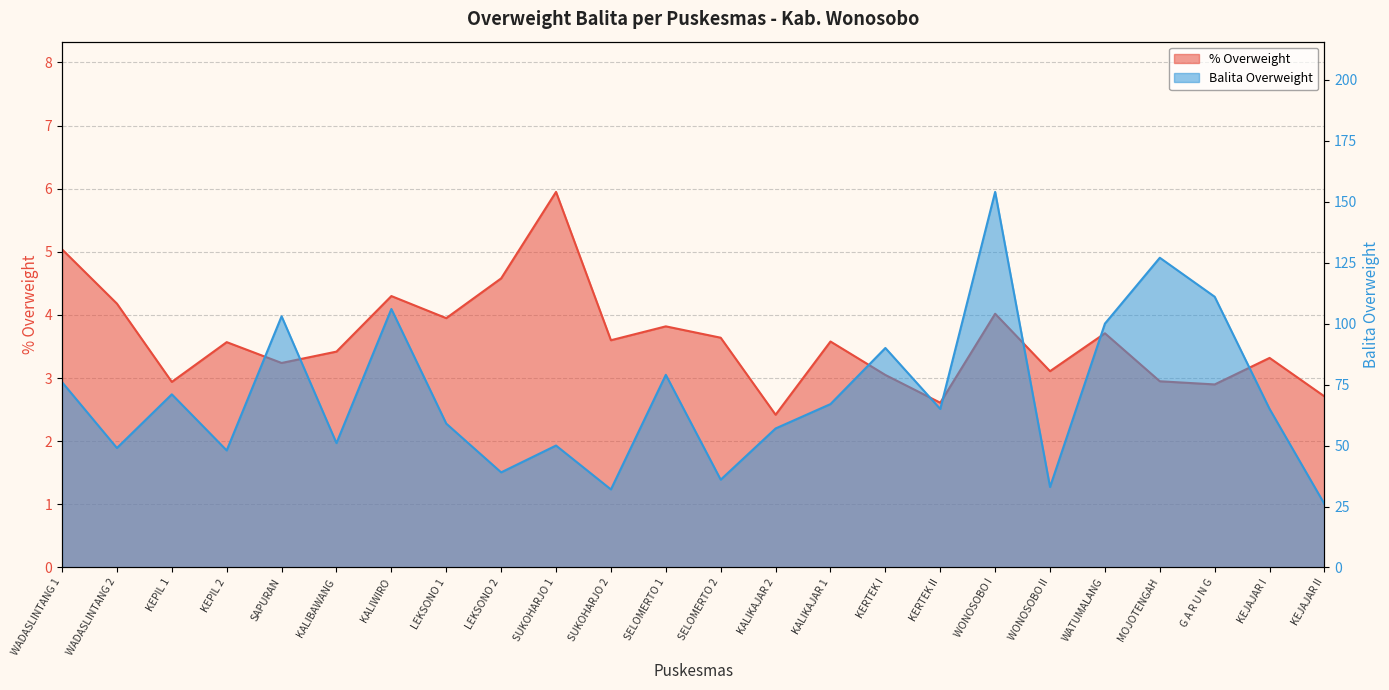

The % Overweight series shows 3.6 at KALIKAJAR 1. True or false?

True